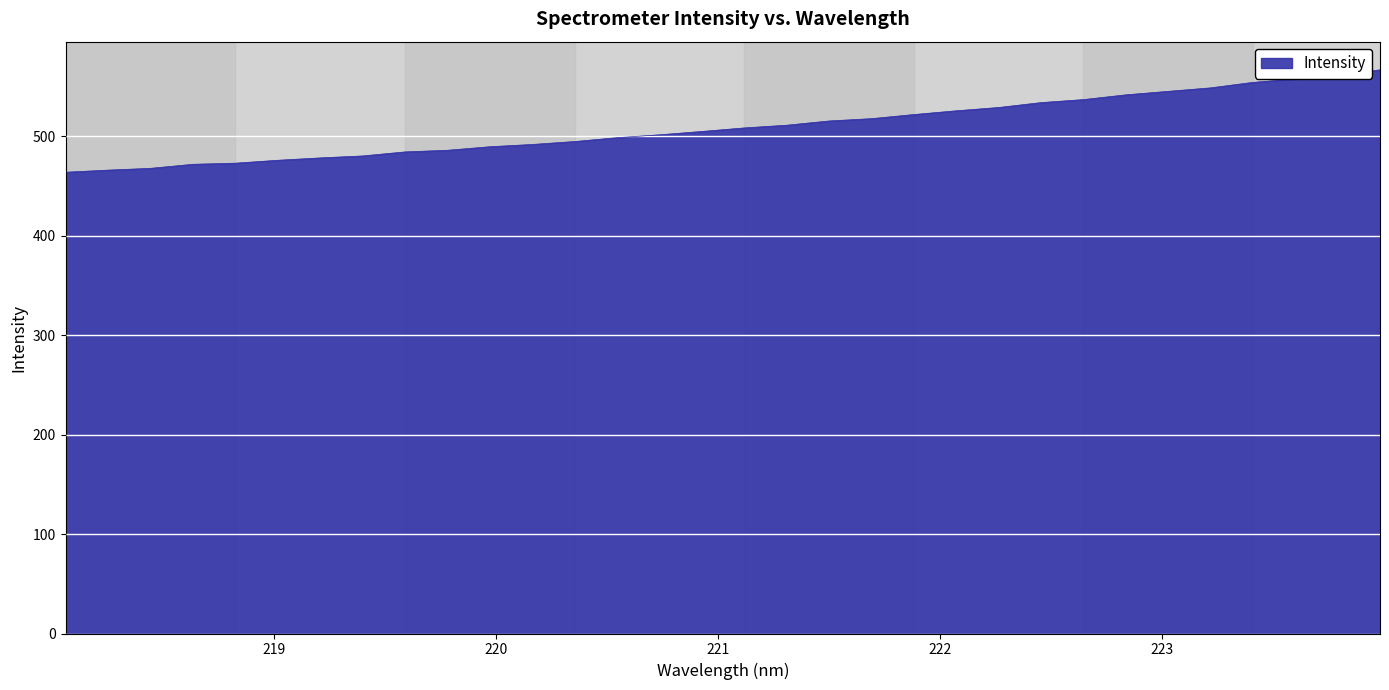

What is the minimum value shown in the chart?

464.0